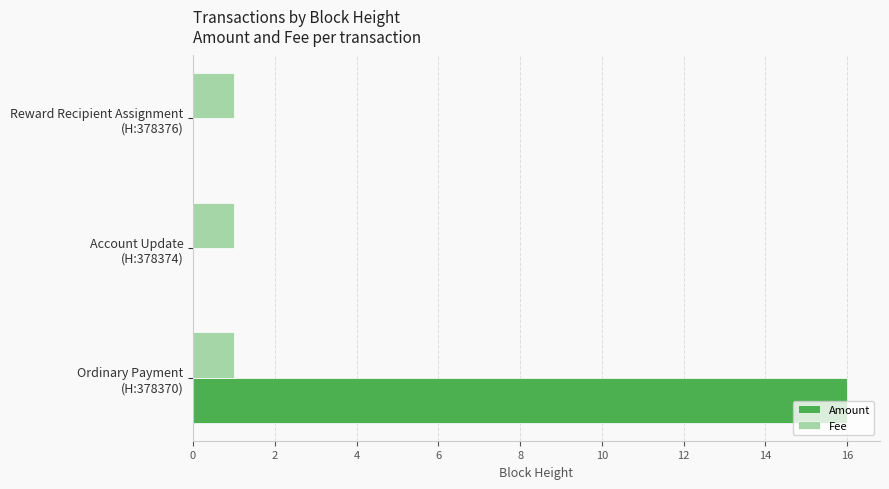

What is the maximum value shown in the chart?

16